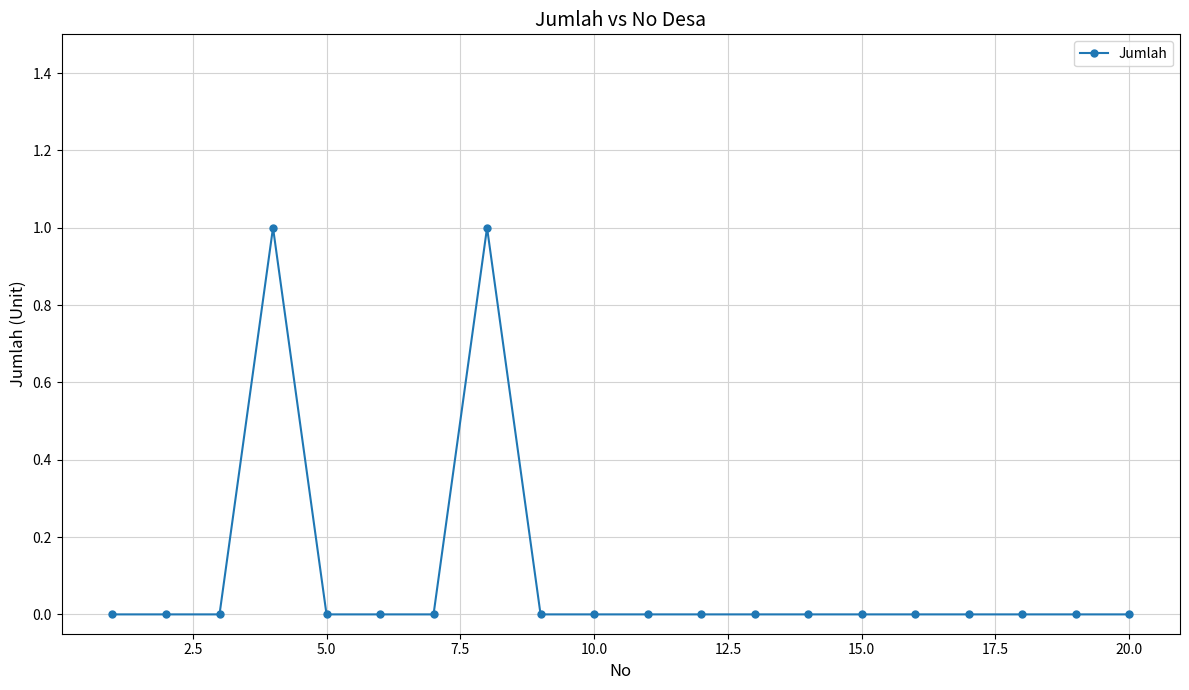

Reading left to right, what are all the values shown in this chart?

0	0	0	1	0	0	0	1	0	0	0	0	0	0	0	0	0	0	0	0